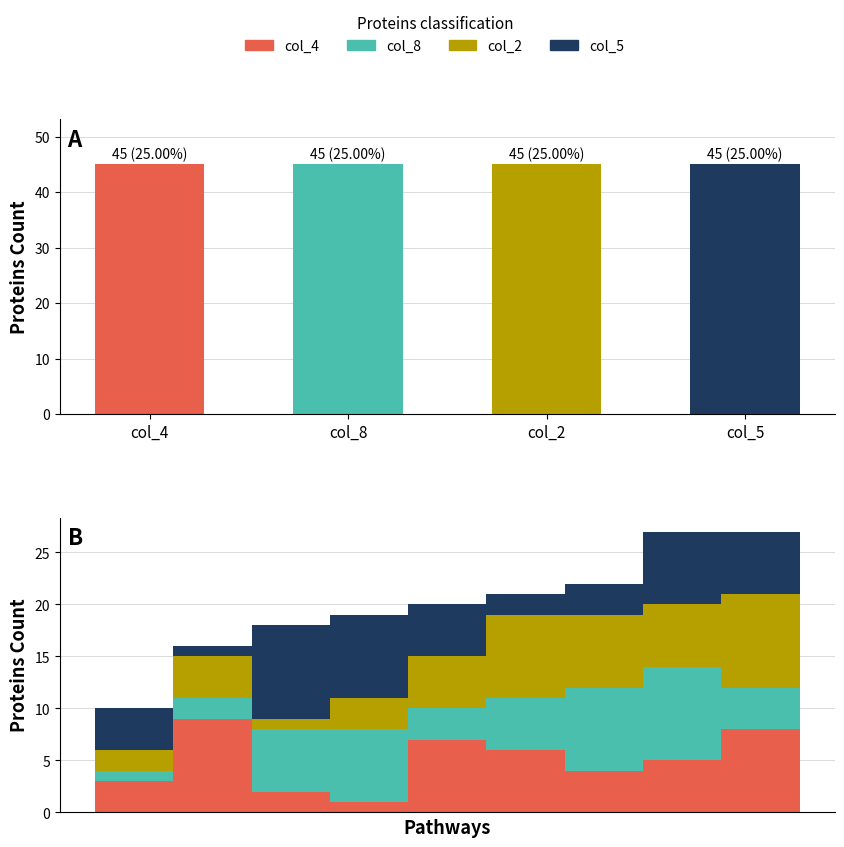

What is the average value of the col_8 series?

5